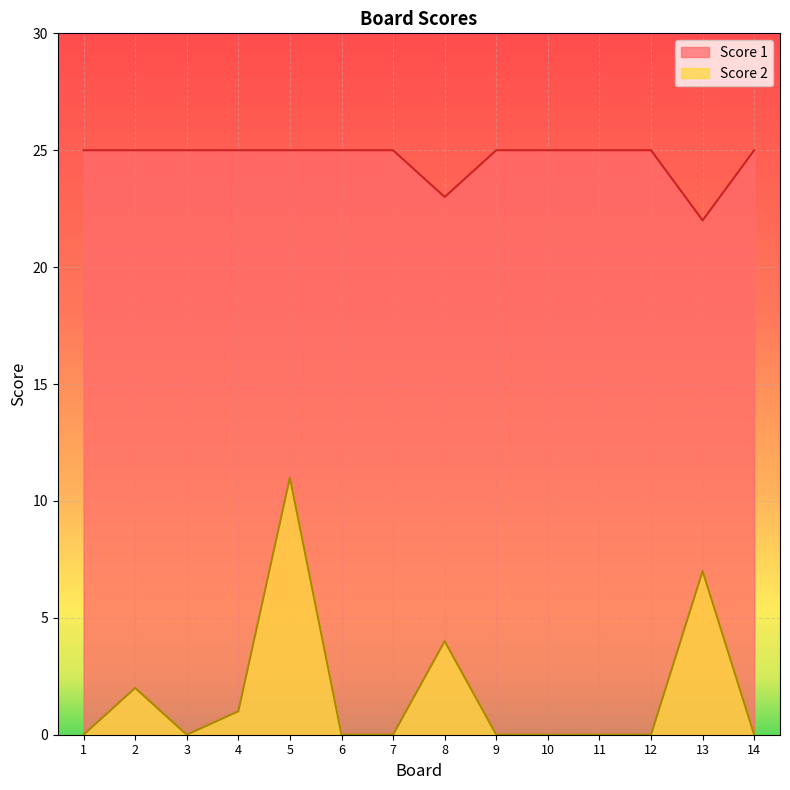

Reading right to left, list all the values displayed in this chart.

Score 2: 14=0	13=7	12=0	11=0	10=0	9=0	8=4	7=0	6=0	5=11	4=1	3=0	2=2	1=0
Score 1: 14=25	13=22	12=25	11=25	10=25	9=25	8=23	7=25	6=25	5=25	4=25	3=25	2=25	1=25